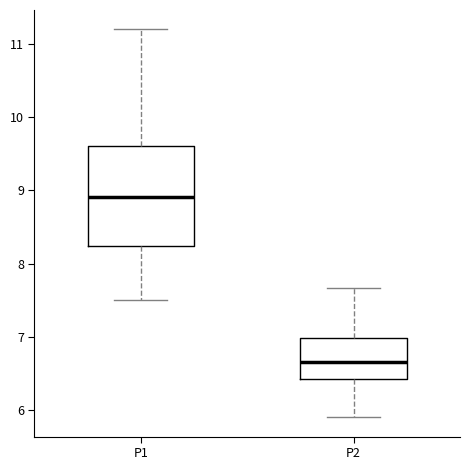

Comparing the boxes themselves (not the whiskers), which one is the tallest?

P1